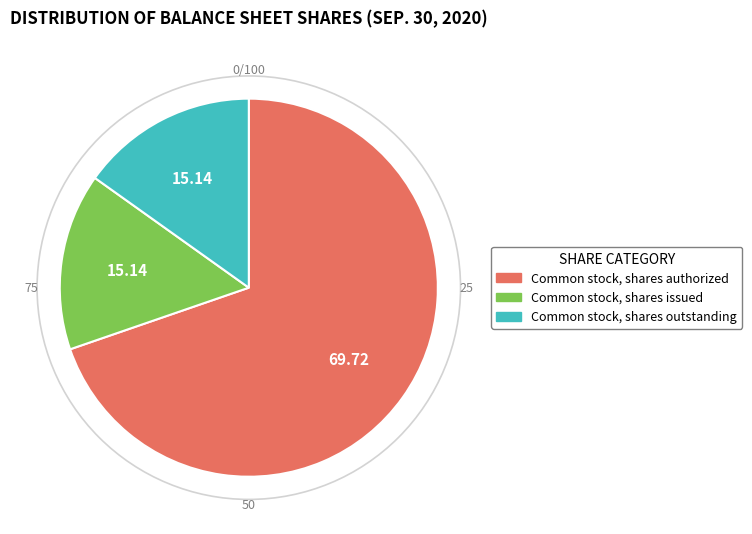

Between Common stock, shares outstanding and Common stock, shares authorized, which is larger?

Common stock, shares authorized